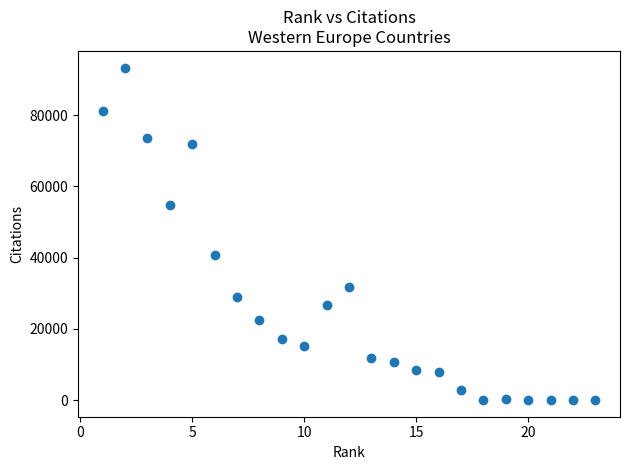

What is the range of Y values (max minus min)?

93402